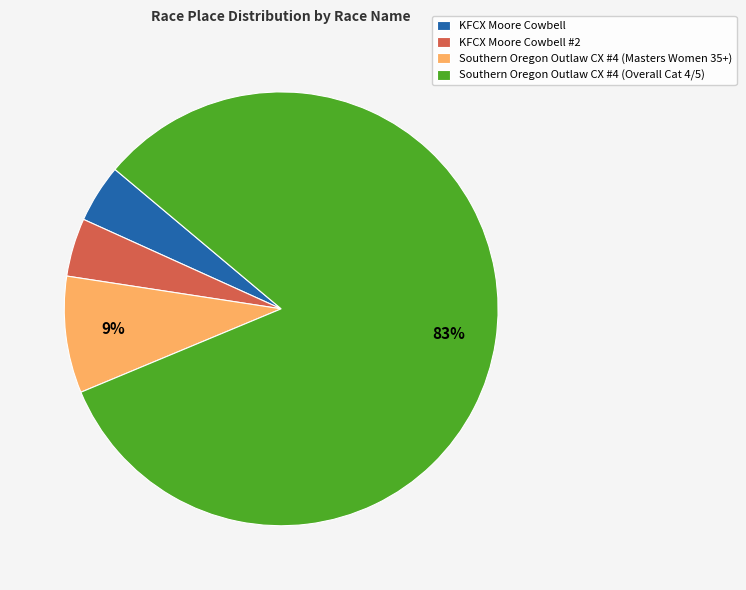

To the nearest percent, what is the average slice percentage?

25%